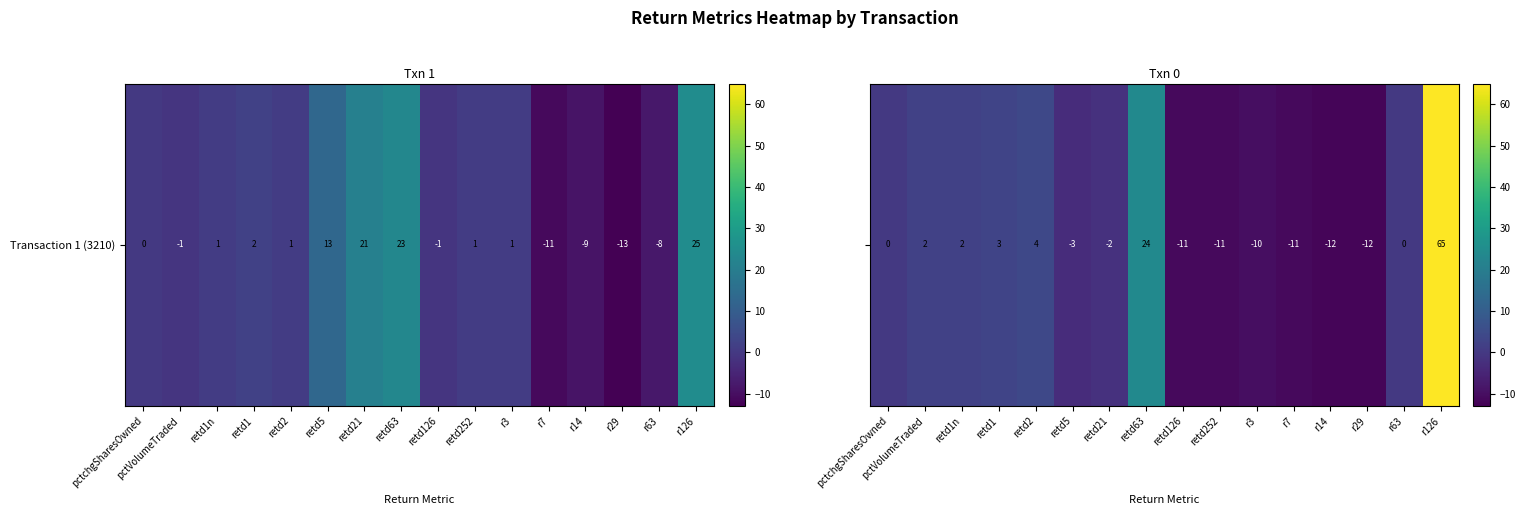

What is the difference between the values at pctVolumeTraded and retd5?

5